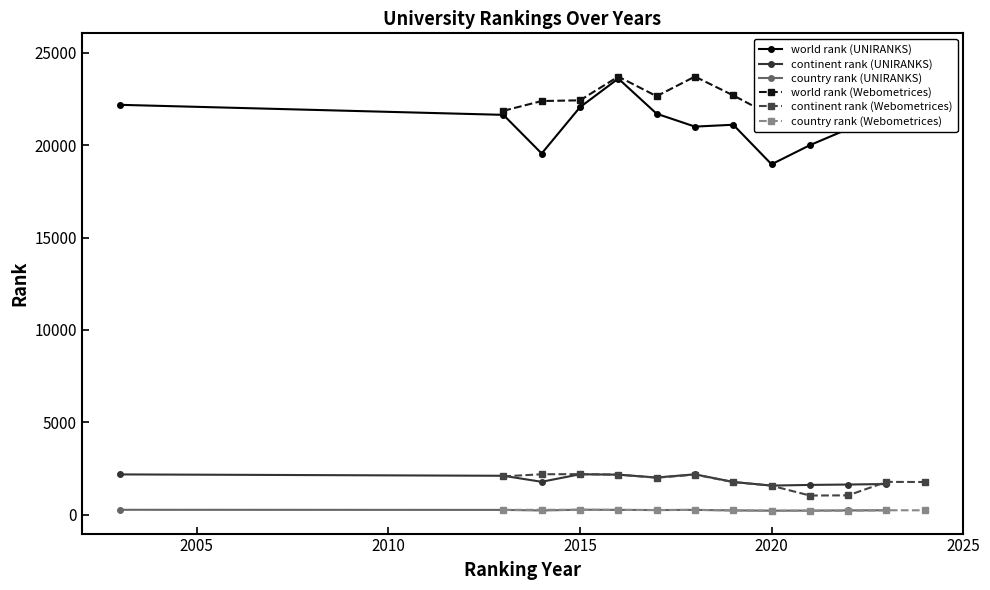

How many distinct data groups are displayed?

6